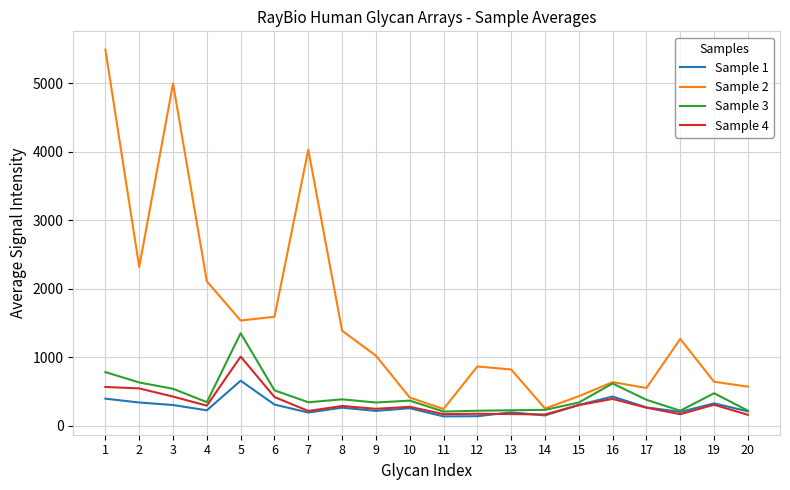

What is the smallest value displayed?

135.8